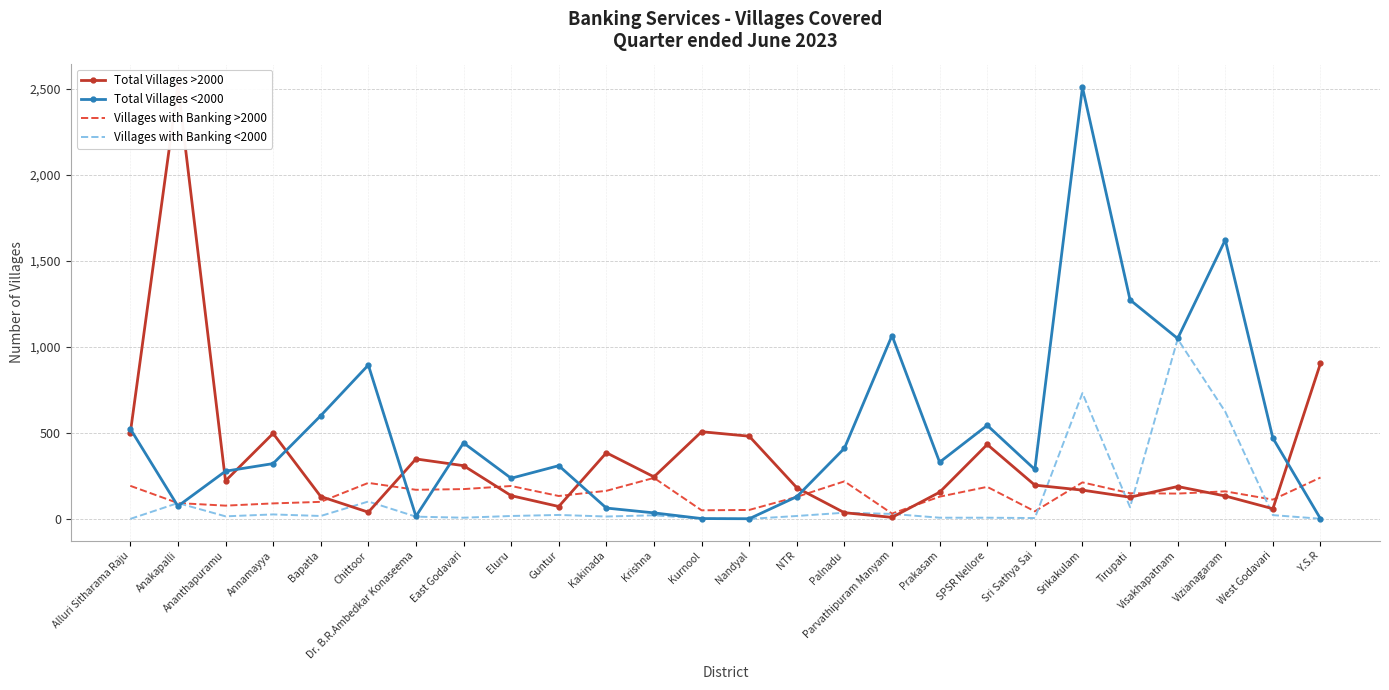

True or false: Villages with Banking <2000 has more than 1 points higher than both neighbors.

True